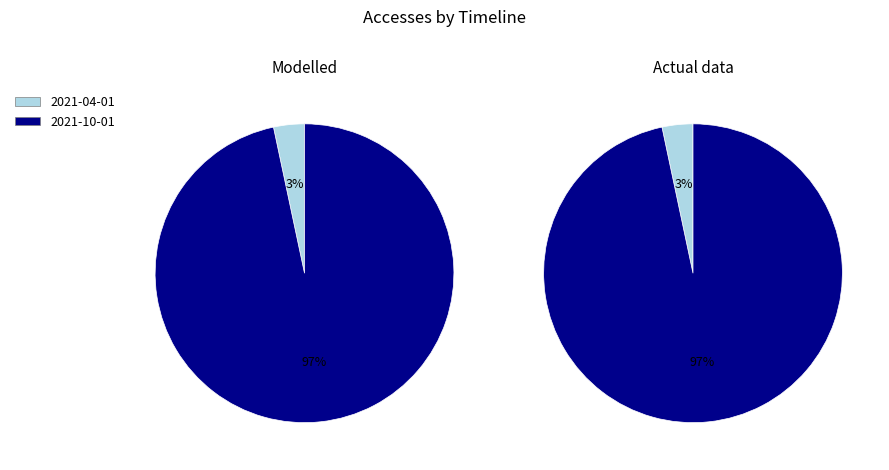

How many slices are in this pie chart?

2